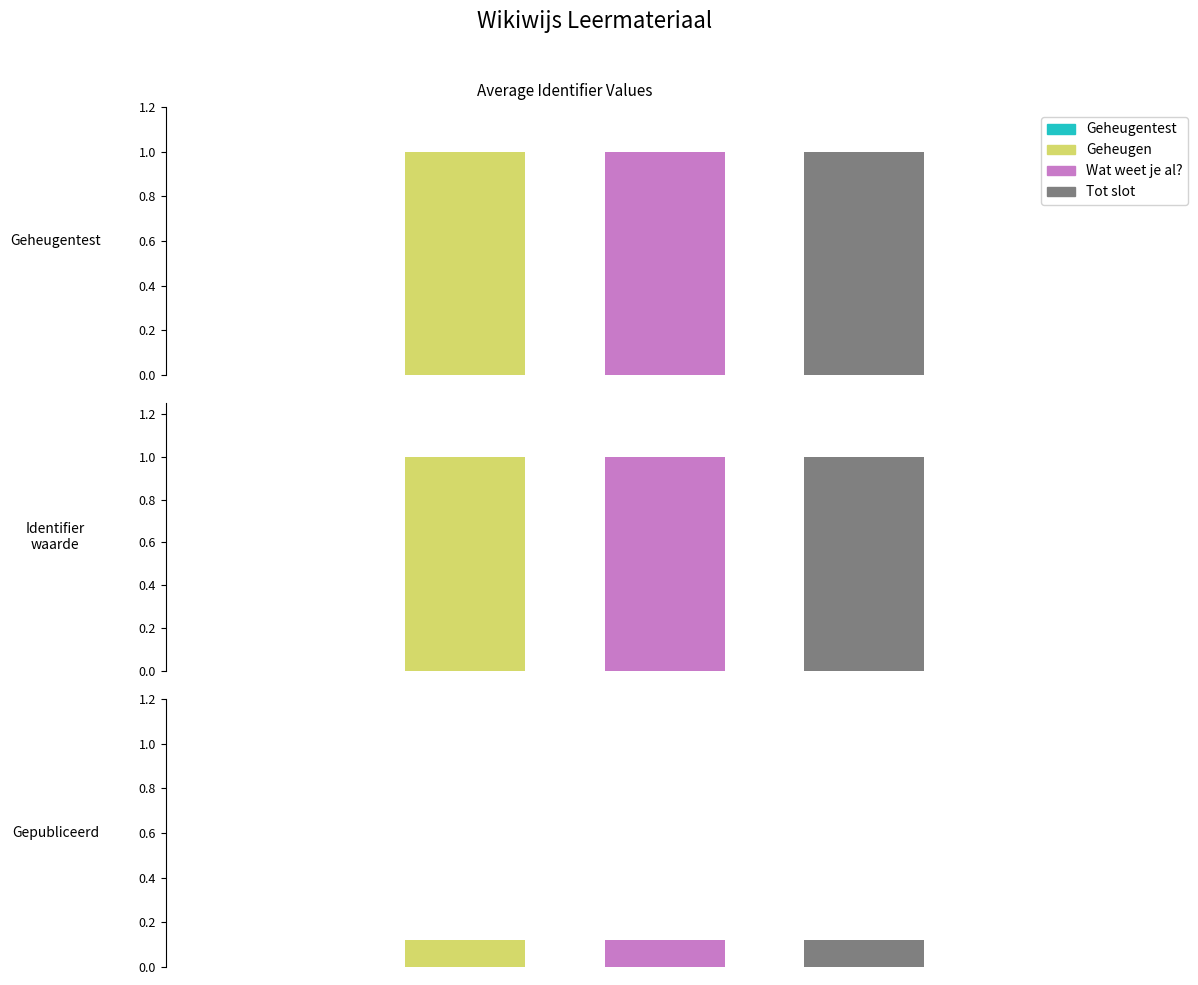

Between 0 and 2, which is larger?

2